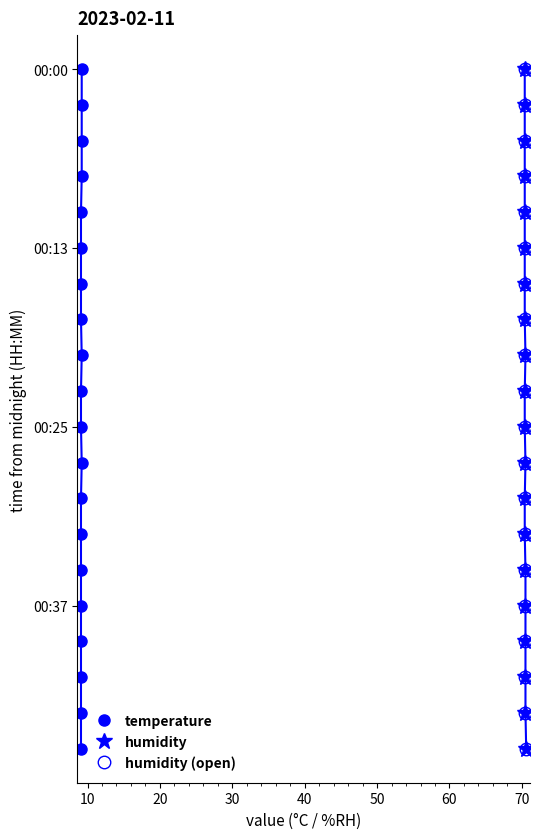

How many data points does each series have?

20